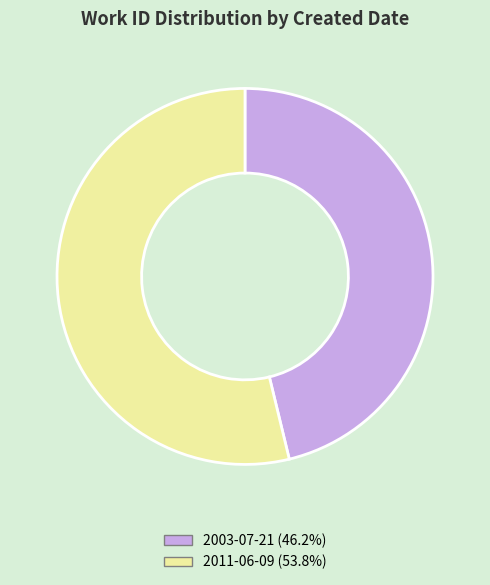

Do 2003-07-21 (46.2%) and 2011-06-09 (53.8%) together represent more than half of the pie?

Yes